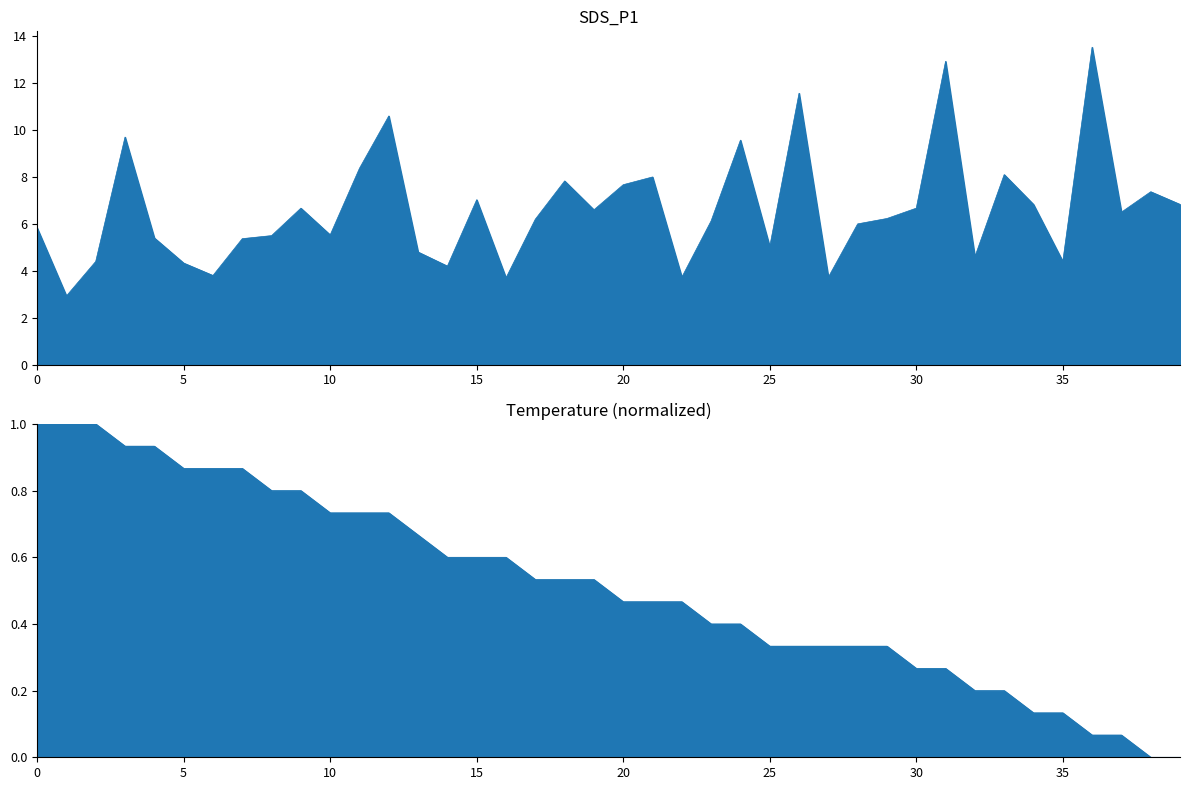

What is the difference between the Temp values at 39 and 4?

0.9